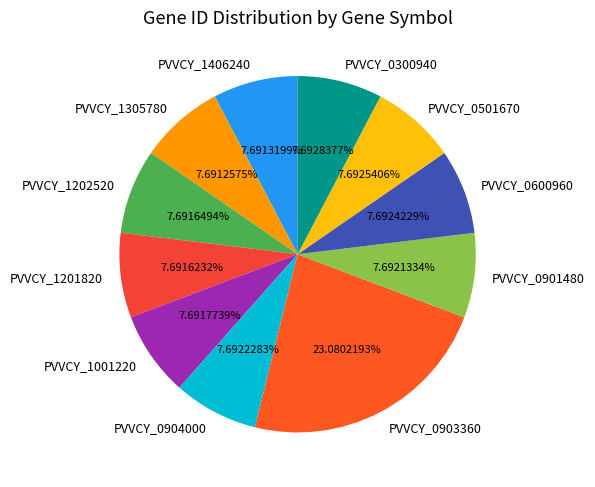

Does any single category account for the majority?

No